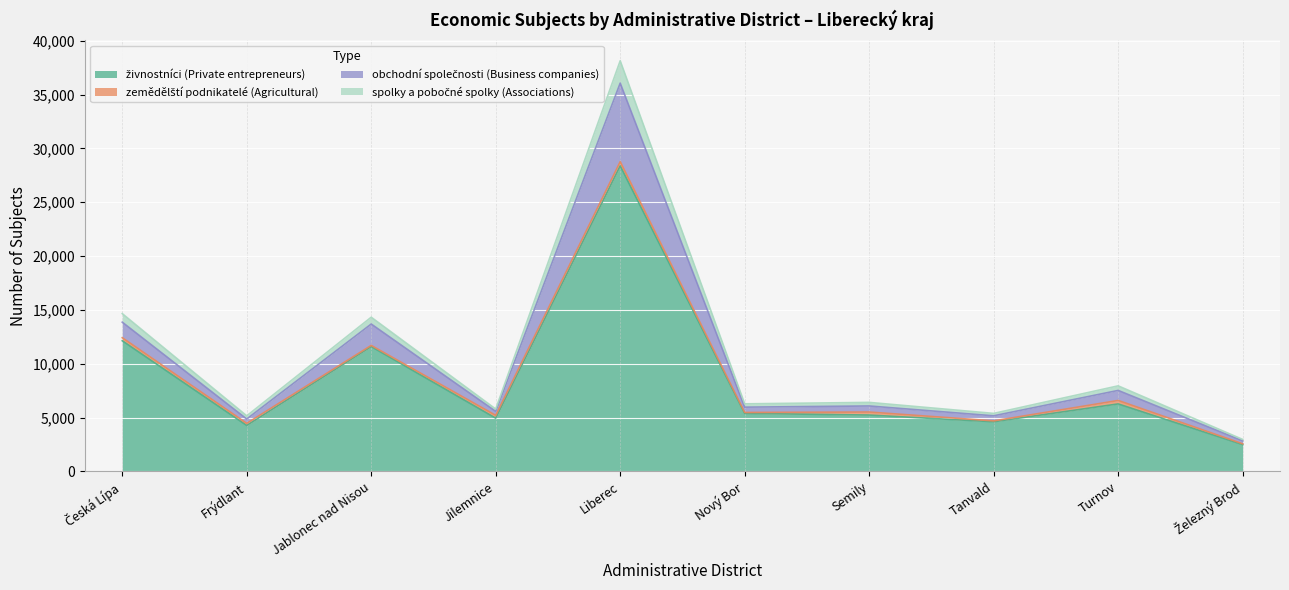

At which category does the chart reach its peak across all series?

Liberec